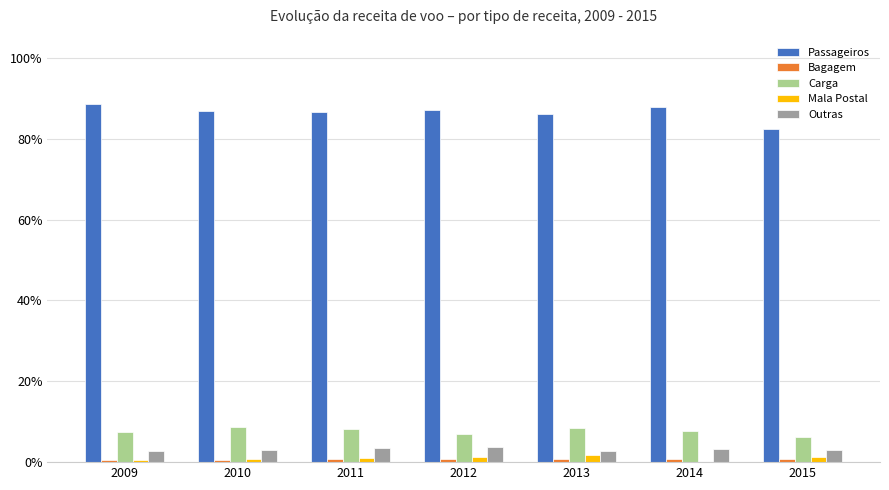

Which series has the largest range (max minus min)?

Passageiros